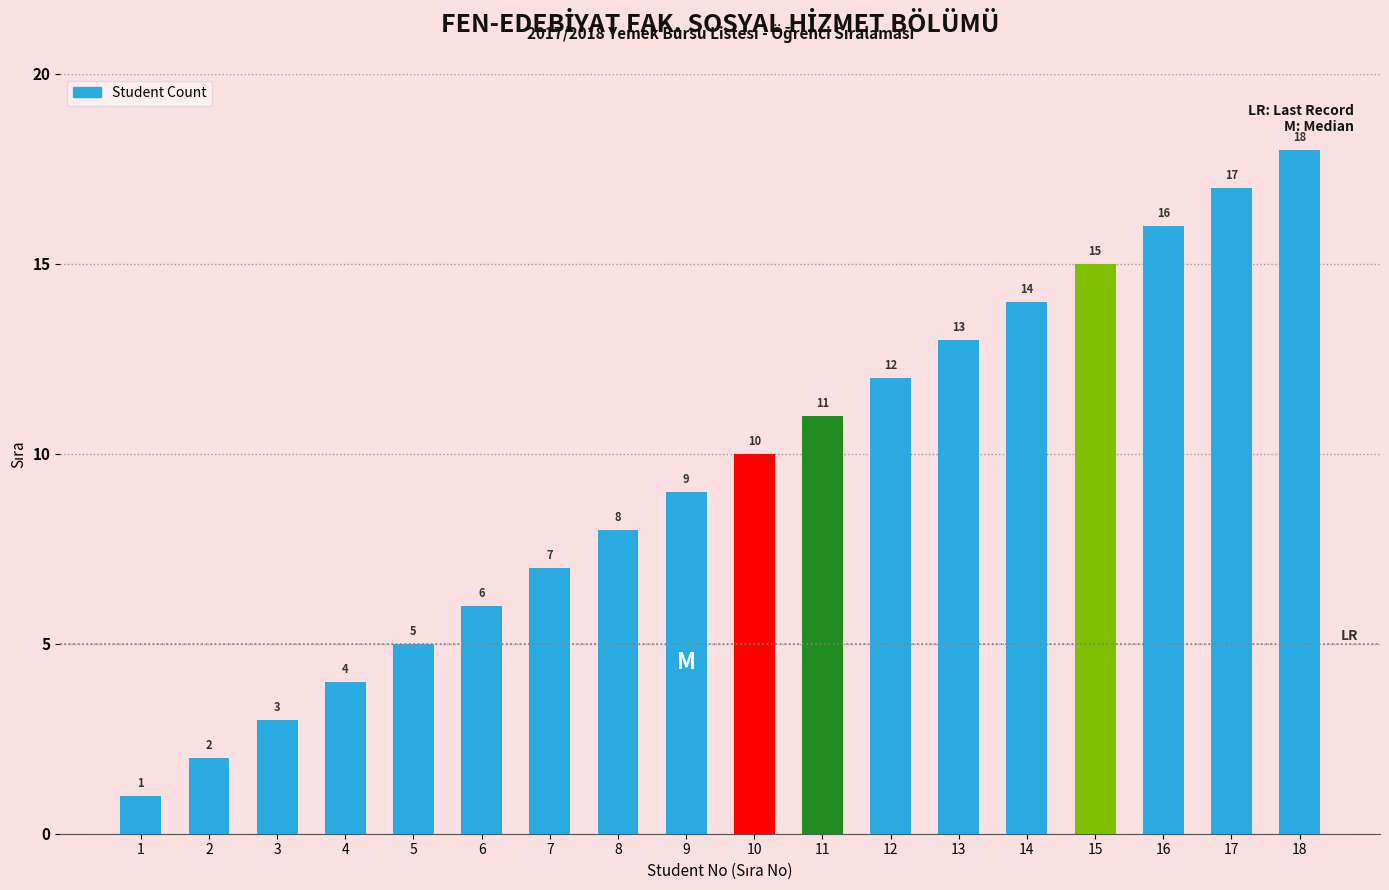

The value at 3 is 3. True or false?

True